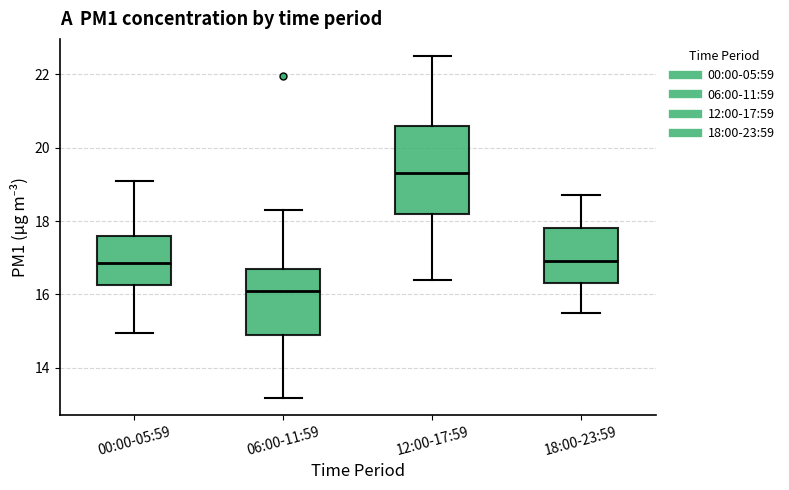

Which box has the highest median line?

12:00-17:59